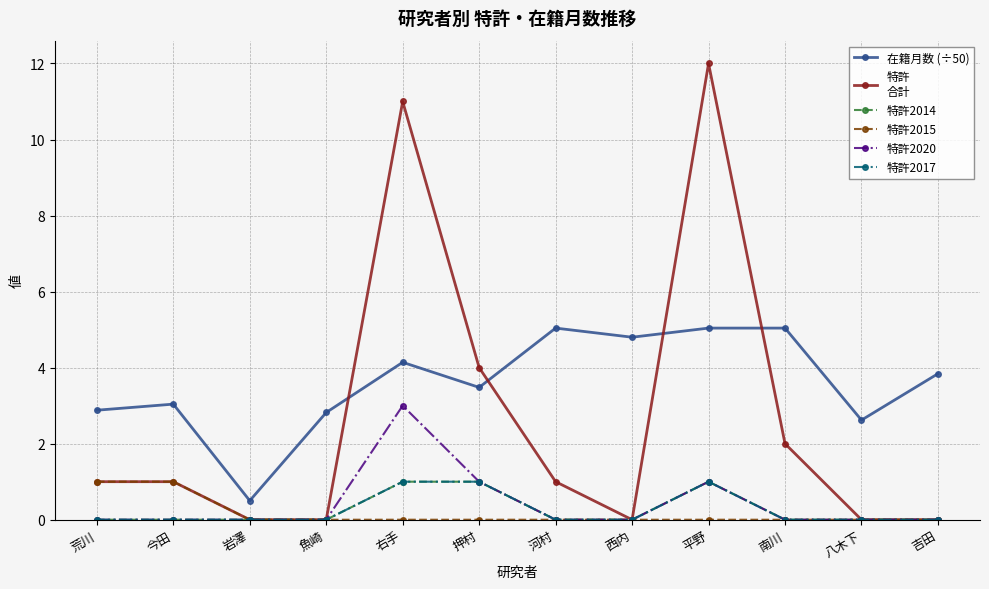

Does the chart have visible grid lines?

Yes